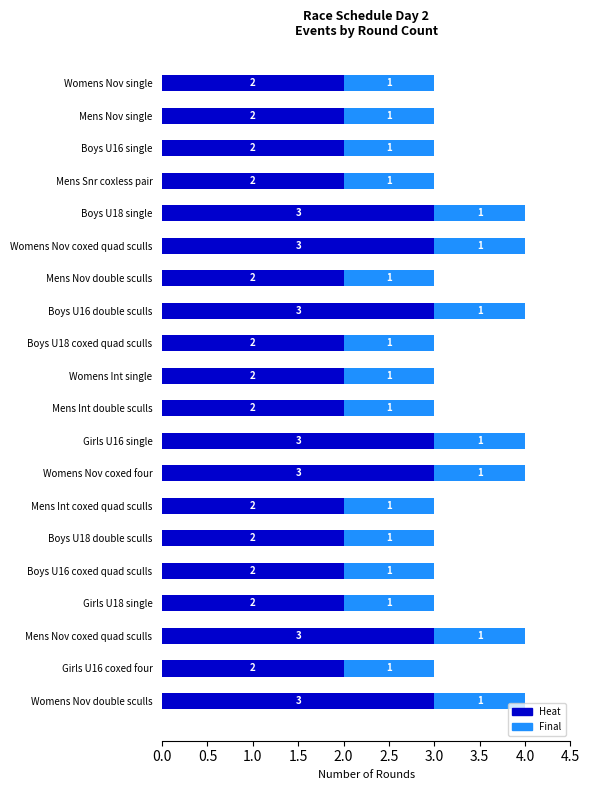

True or false: Heat has a value of 5 at Boys U18 single.

False